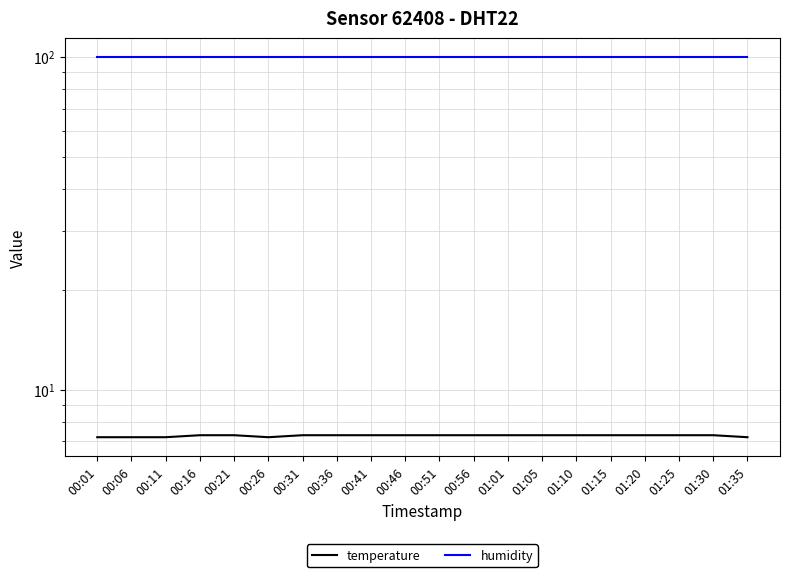

What is the sum of the humidity values at 00:41 and 00:46?

199.8